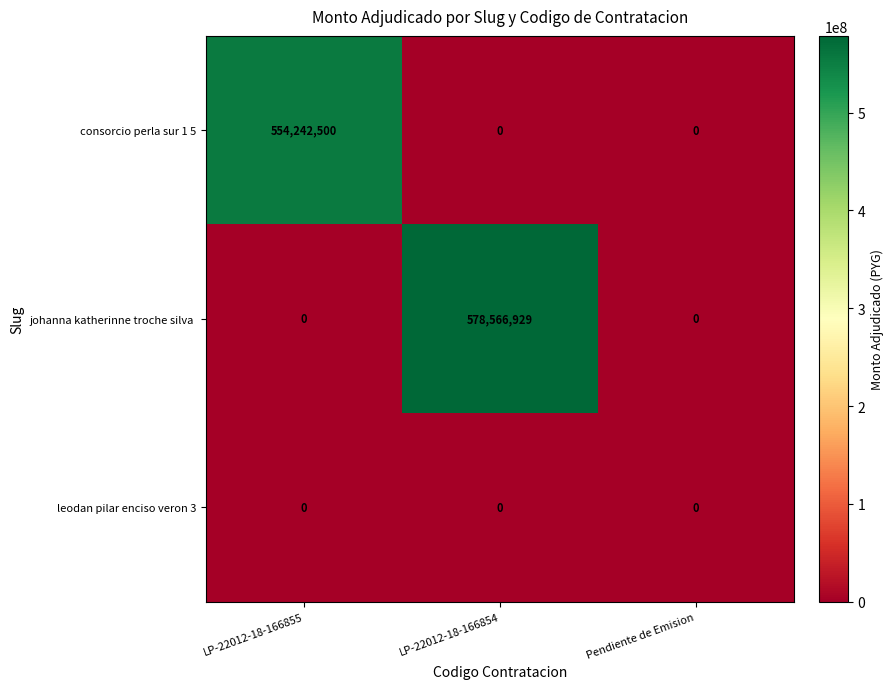

What is the total value across all series at LP-22012-18-166855?

554242500